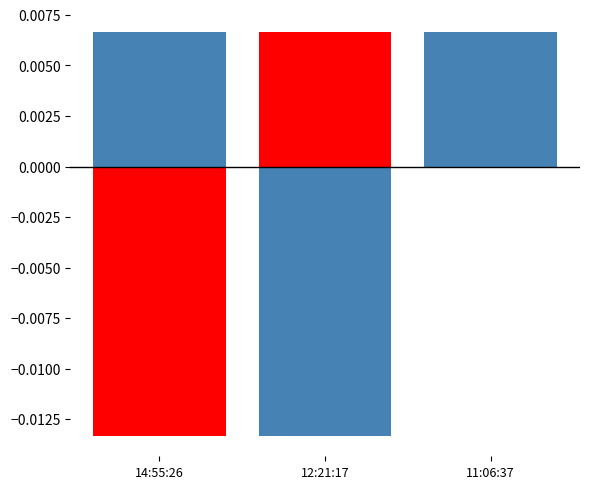

What is the label of the 2nd bar from the left?

12:21:17